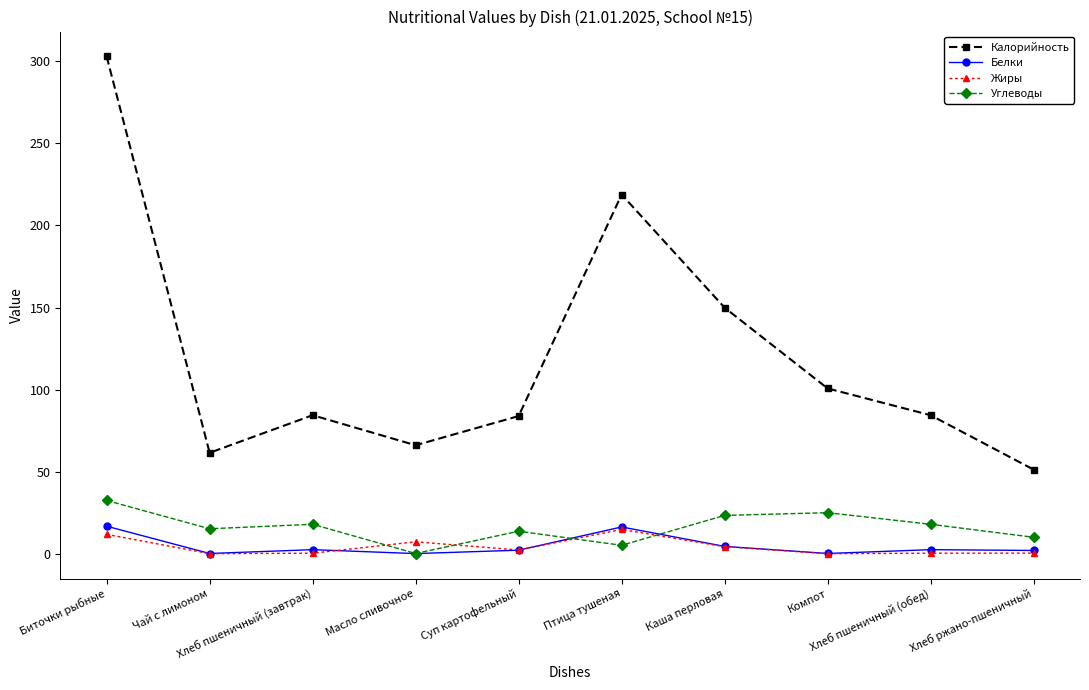

Which series has the widest spread of values?

Калорийность